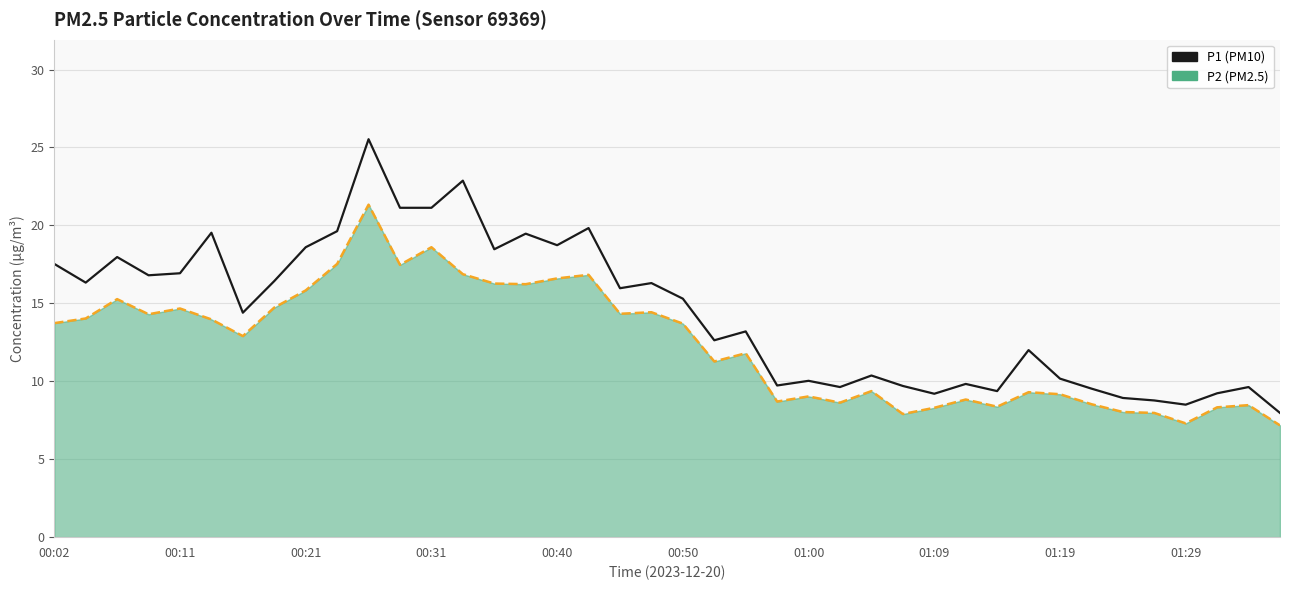

What is the greatest value displayed?

25.5